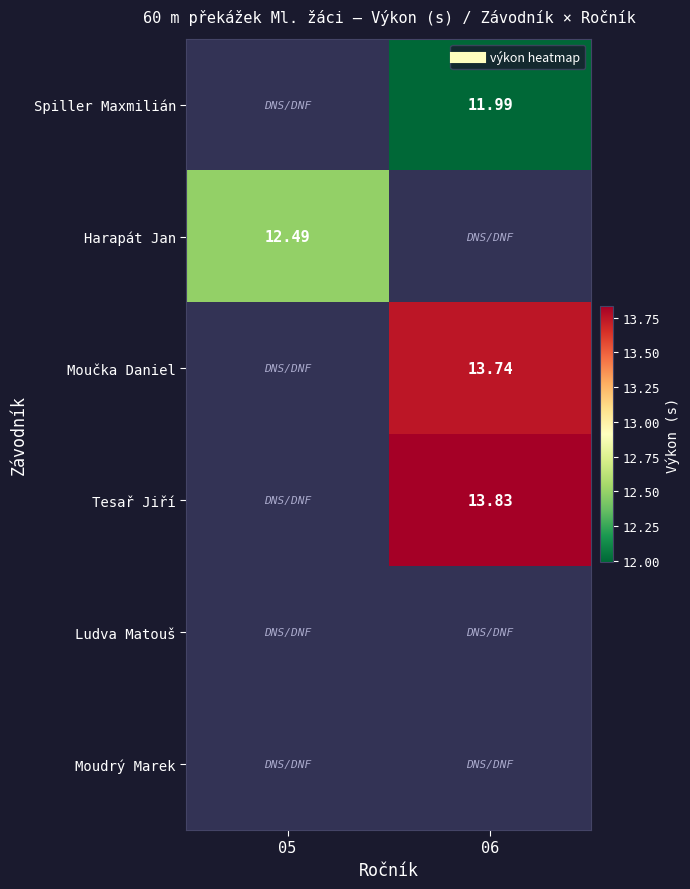

List the series in order of their peak value, lowest first.

Spiller Maxmilián, Harapát Jan, Moučka Daniel, Tesař Jiří, Ludva Matouš, Moudrý Marek